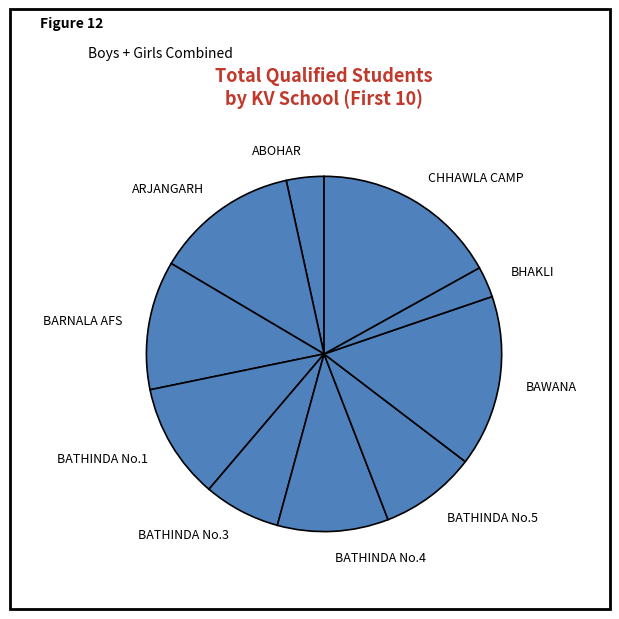

Which category has the biggest portion of the pie?

CHHAWLA CAMP